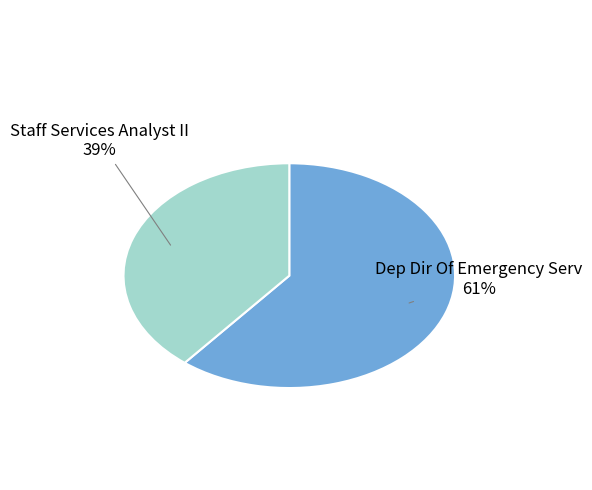

Is the sum of Staff Services Analyst II and Dep Dir Of Emergency Serv greater than half?

Yes